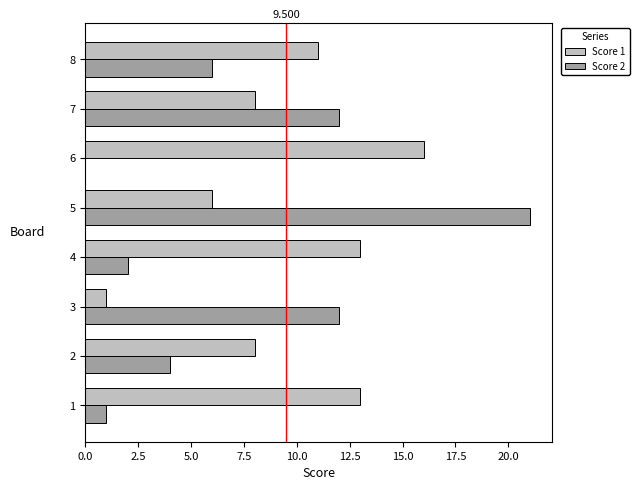

Is the value of Score 1 at 6 greater than the value of Score 2 at 7?

Yes